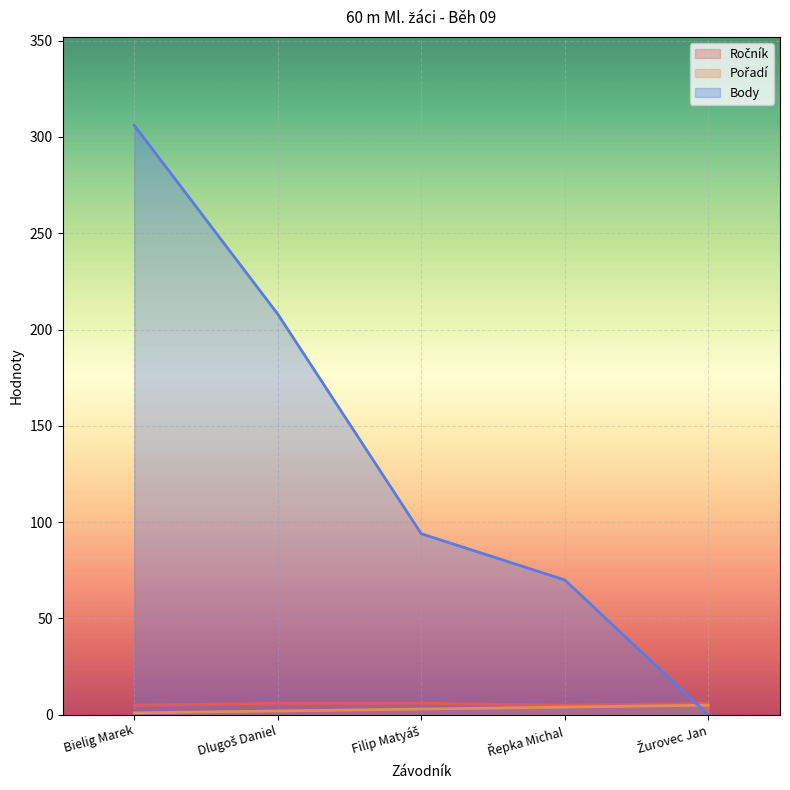

What is the label of the 3rd point from the left?

Filip Matyáš